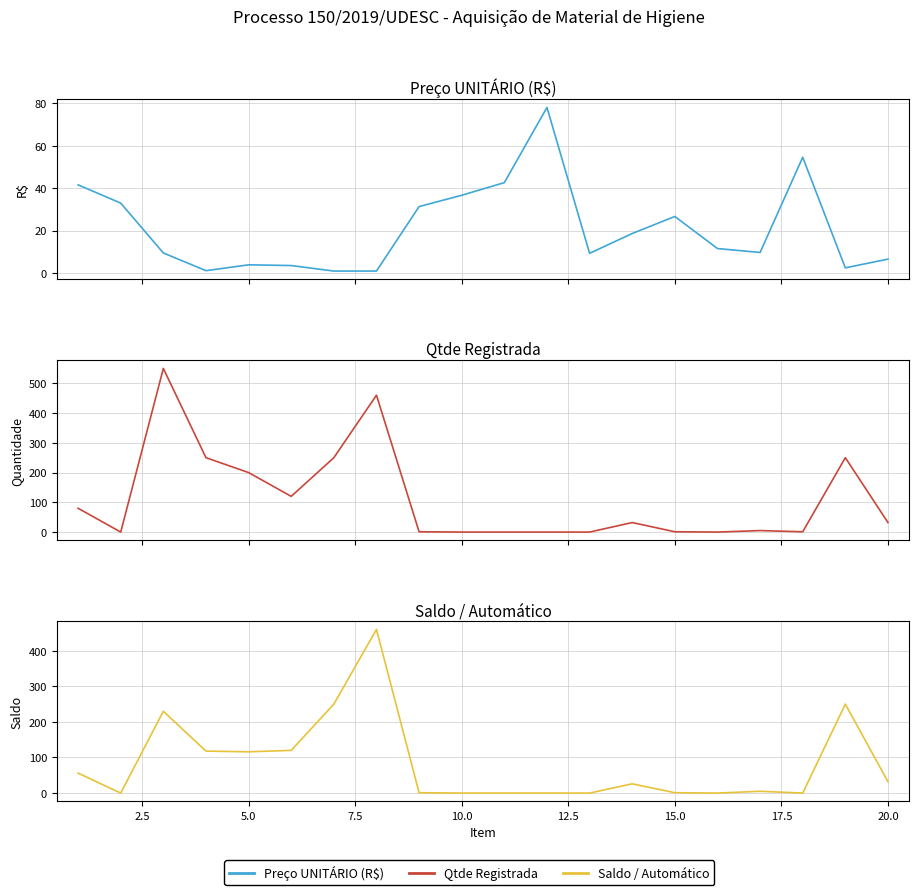

How many interior local valleys does the Saldo / Automático series have?

4